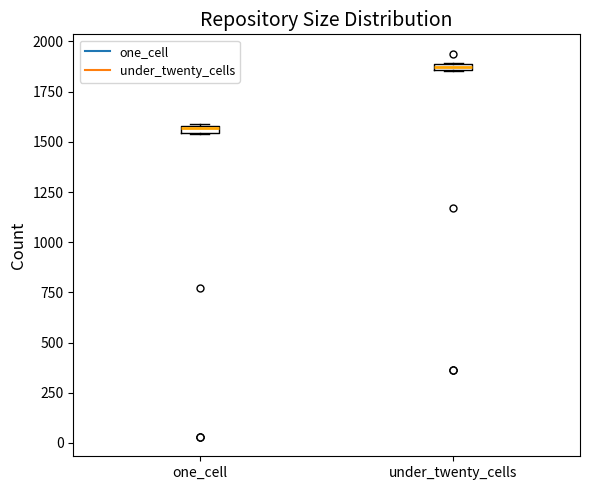

Which box's median line is the highest?

under_twenty_cells